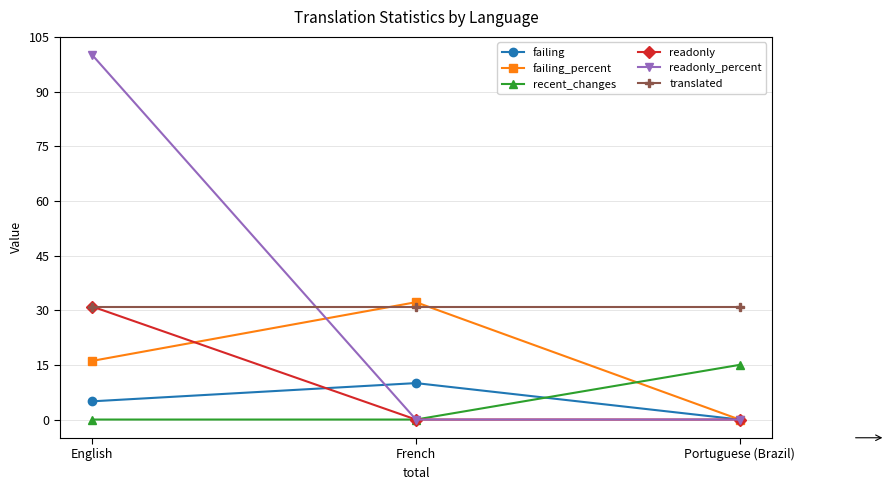

True or false: recent_changes has a value of -10.0 at English.

False